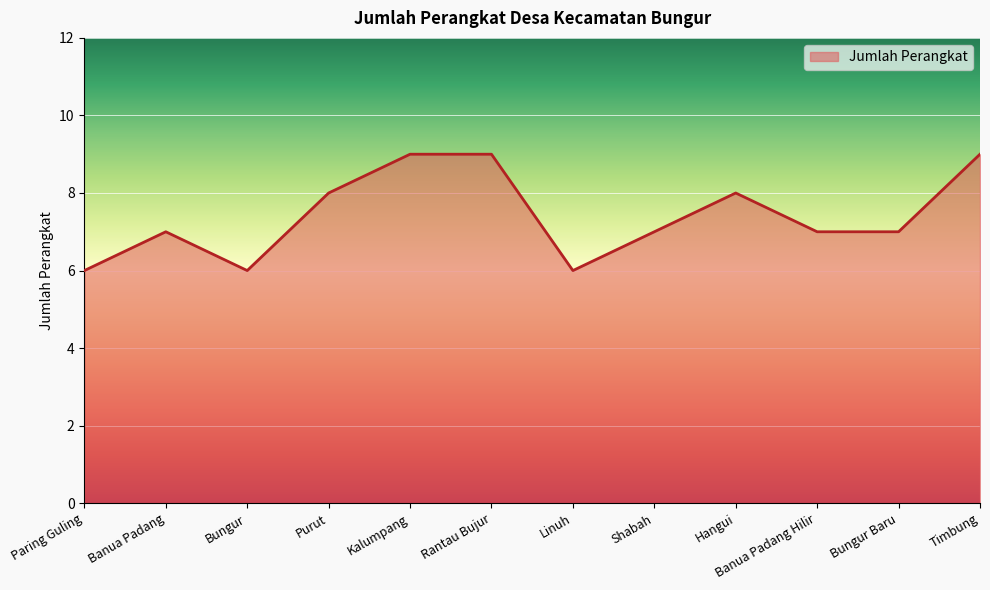

Between Rantau Bujur and Bungur Baru, which is larger?

Rantau Bujur